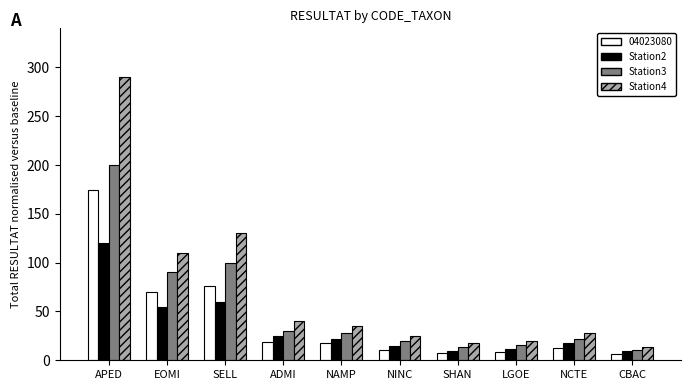

What is the sum of the Station3 values at SELL and CBAC?

111